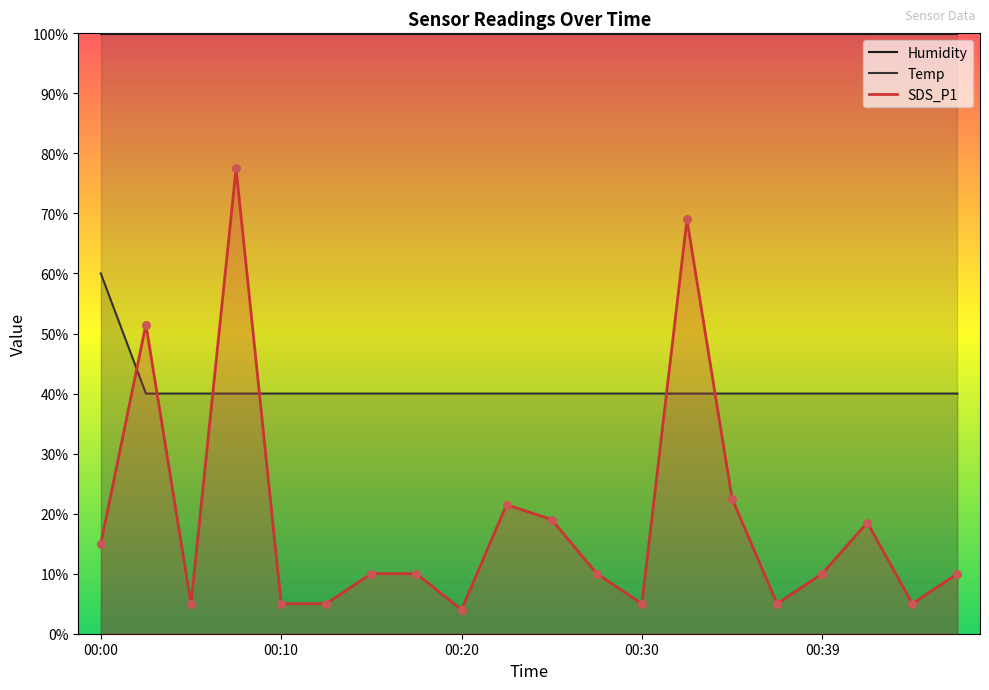

Which series reaches the minimum Y coordinate?

SDS_P1